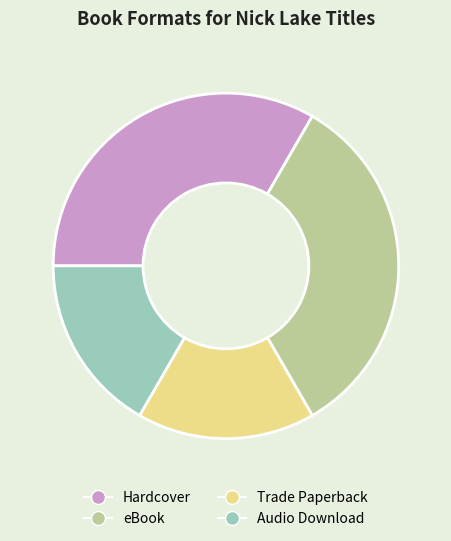

Does Trade Paperback account for over 50% of the chart?

No